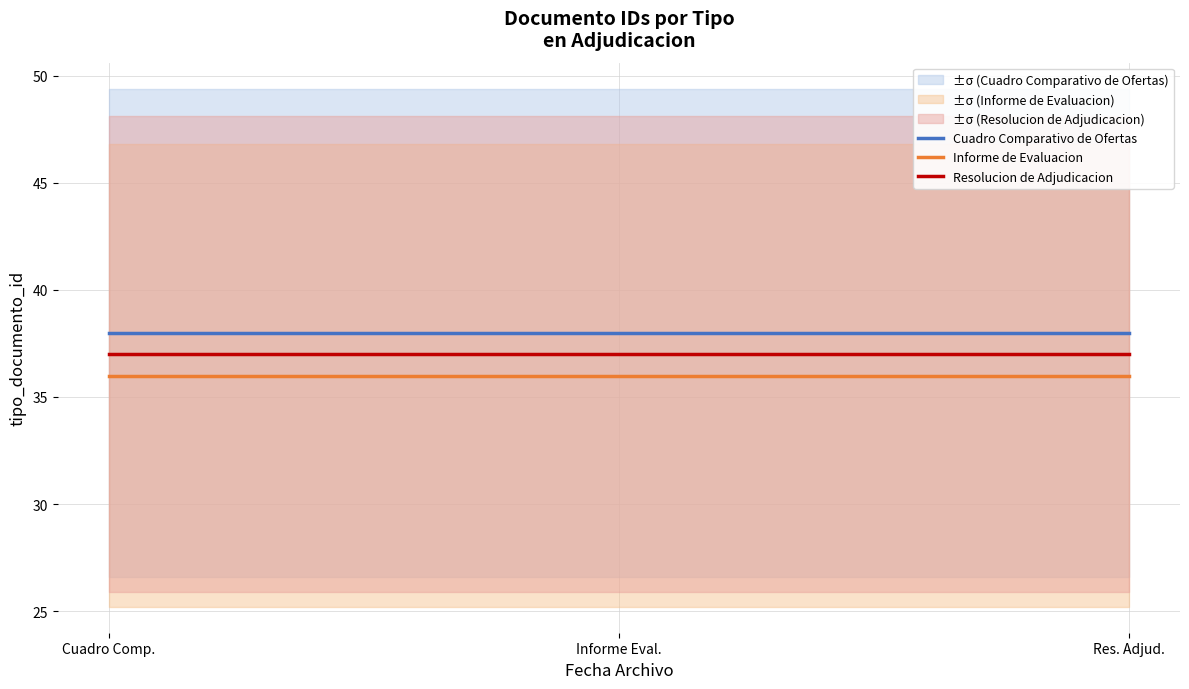

How many distinct data groups are displayed?

3